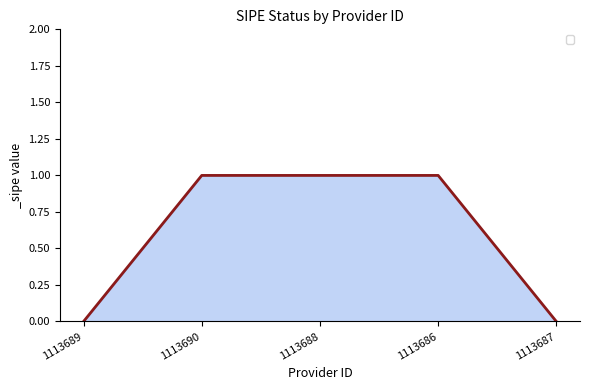

The value at 1113688 is 1. True or false?

True